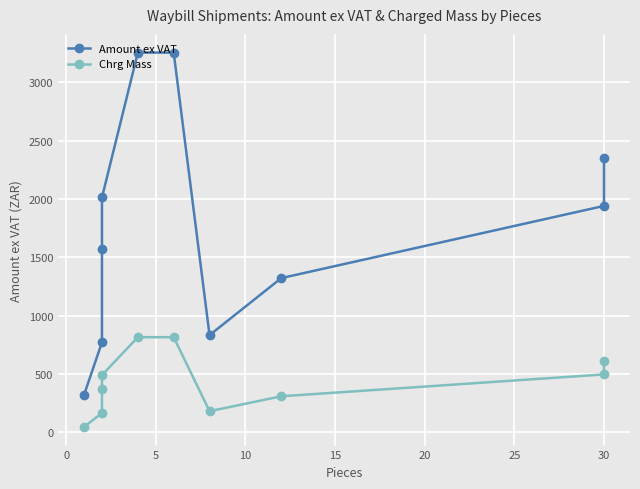

List the series in order of their peak value, lowest first.

Chrg Mass, Amount ex VAT